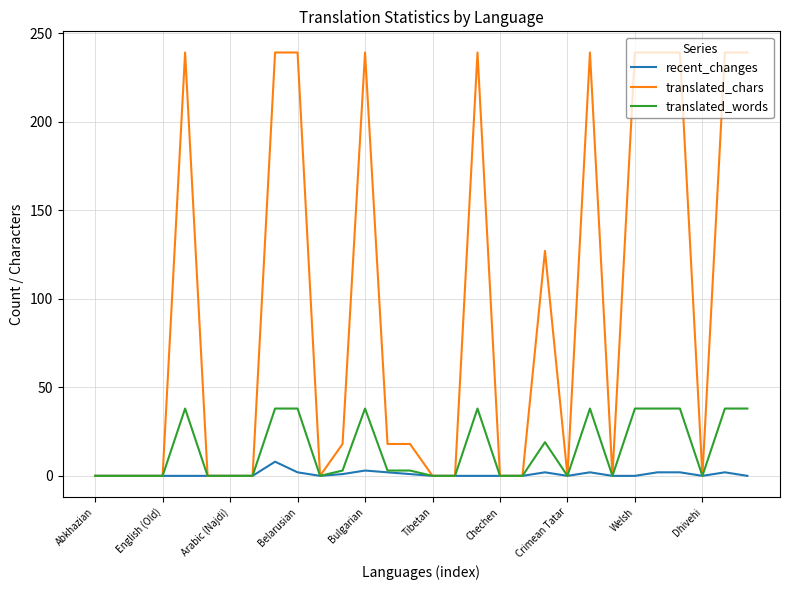

What is the greatest value displayed?

239